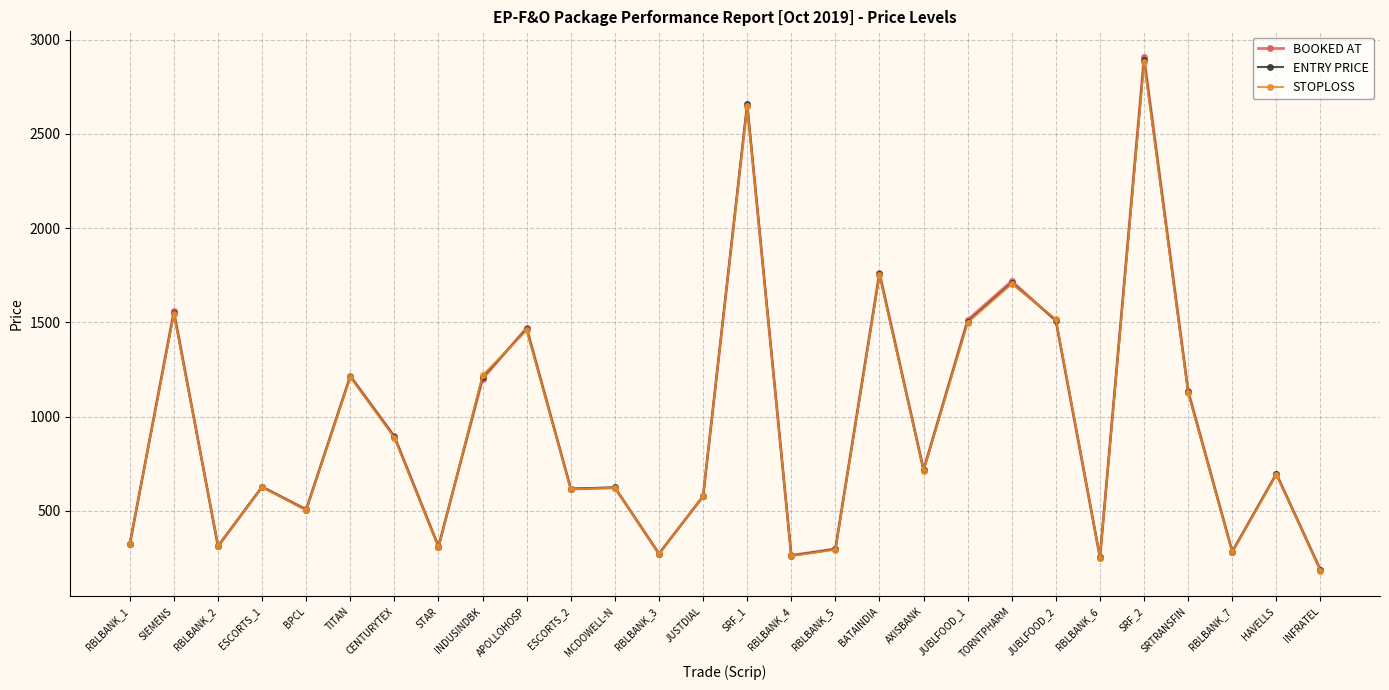

The STOPLOSS series shows 622.9 at MCDOWELL-N. True or false?

True